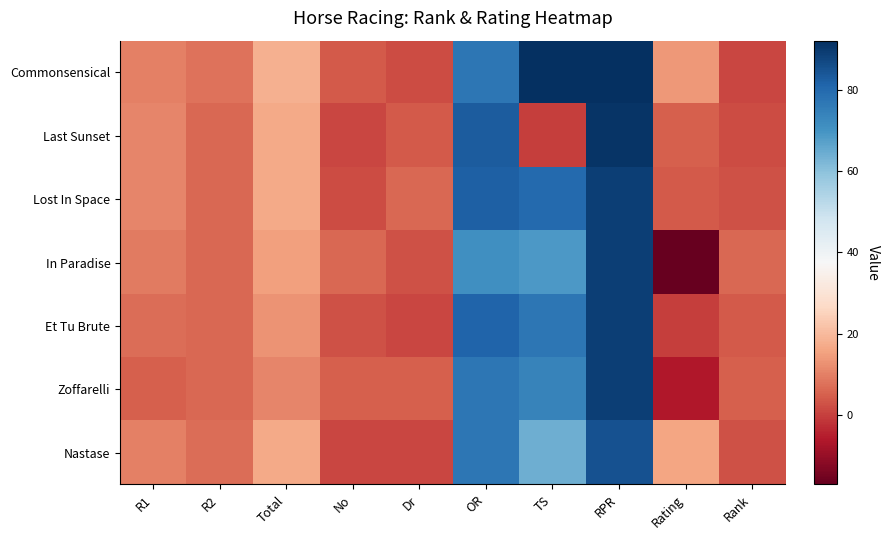

Reading left to right, transcribe all the data shown in this chart.

Commonsensical: R1=10	R2=8	Total=18	No=4	Dr=2	OR=77	TS=92	RPR=92	Rating=14	Rank=1
Last Sunset: R1=11	R2=6	Total=17	No=1	Dr=4	OR=83	TS=0	RPR=91	Rating=5	Rank=2
Lost In Space: R1=11	R2=6	Total=17	No=2	Dr=6	OR=82	TS=80	RPR=89	Rating=4	Rank=3
In Paradise: R1=9	R2=6	Total=15	No=6	Dr=3	OR=71	TS=69	RPR=89	Rating=-17	Rank=6
Et Tu Brute: R1=7	R2=6	Total=13	No=3	Dr=1	OR=81	TS=77	RPR=89	Rating=0	Rank=4
Zoffarelli: R1=5	R2=6	Total=11	No=5	Dr=5	OR=77	TS=74	RPR=89	Rating=-6	Rank=5
Nastase: R1=10	R2=7	Total=17	No=1	Dr=1	OR=77	TS=64	RPR=85	Rating=16	Rank=3